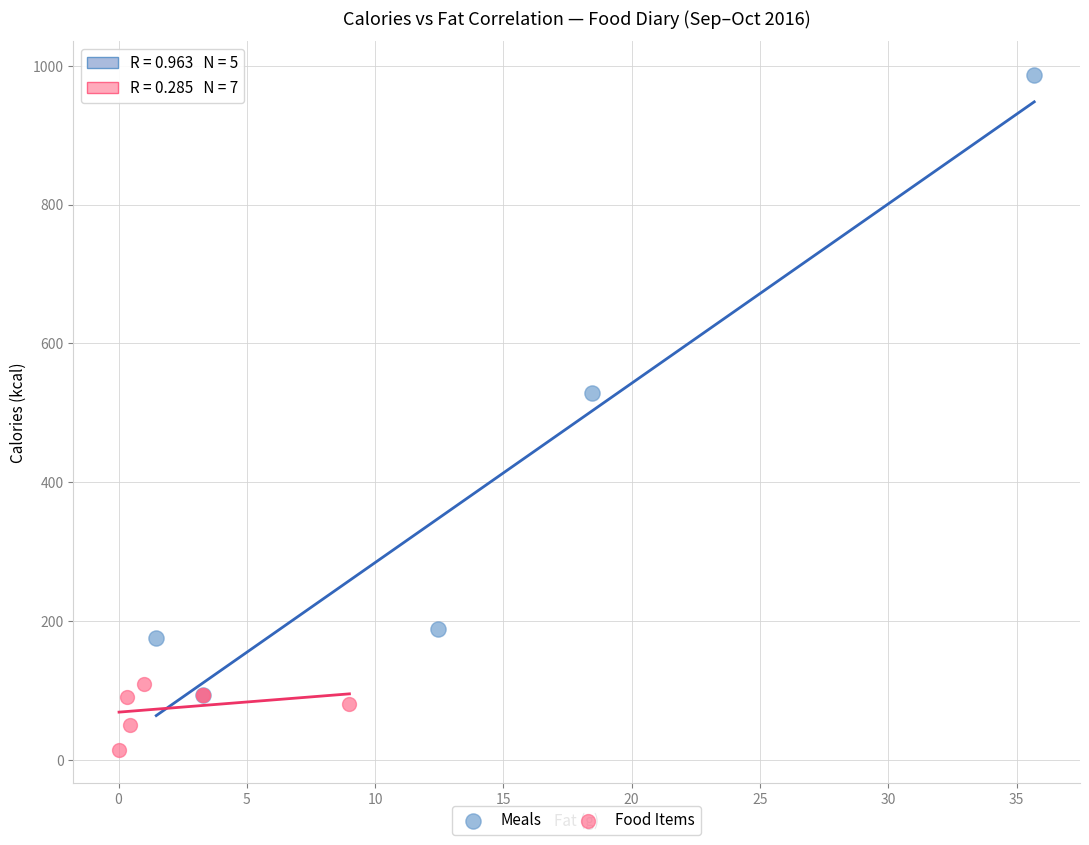

Which series has the widest spread of Y values?

Meals